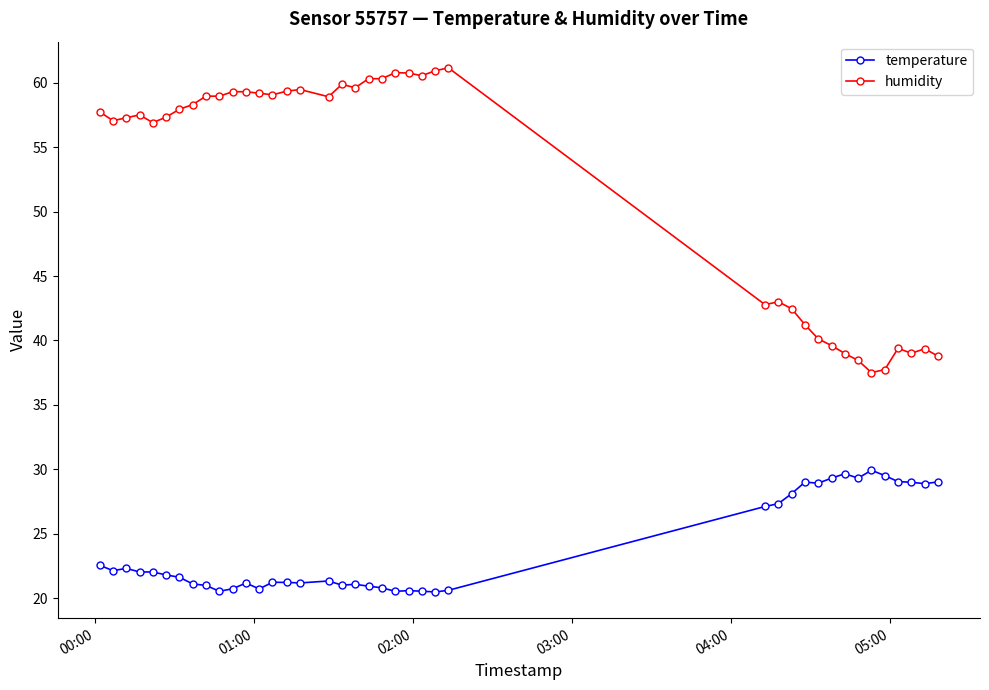

At how many categories does at least one series exceed 42?

29